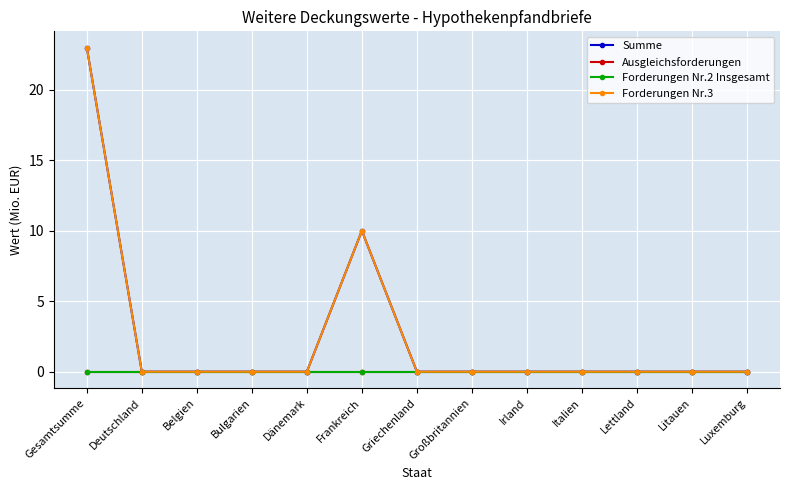

Reading right to left, list all the values displayed in this chart.

Summe: 0	0	0	0	0	0	0	10	0	0	0	0	23
Ausgleichsforderungen: 0	0	0	0	0	0	0	0	0	0	0	0	0
Forderungen Nr.2 Insgesamt: 0	0	0	0	0	0	0	0	0	0	0	0	0
Forderungen Nr.3: 0	0	0	0	0	0	0	10	0	0	0	0	23